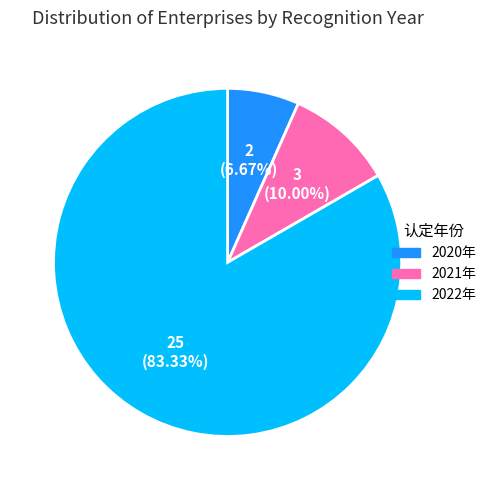

Which category has the smallest portion of the pie?

2020年